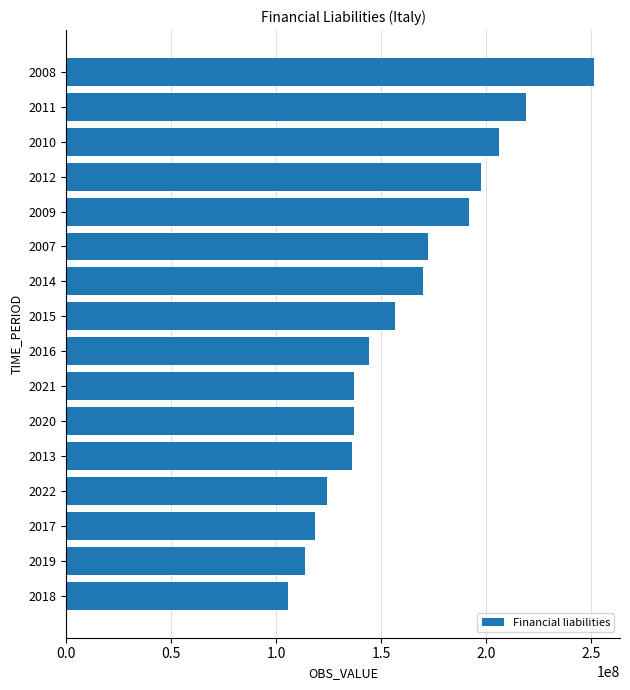

Read the value at 2014, to the nearest 10.

169863740